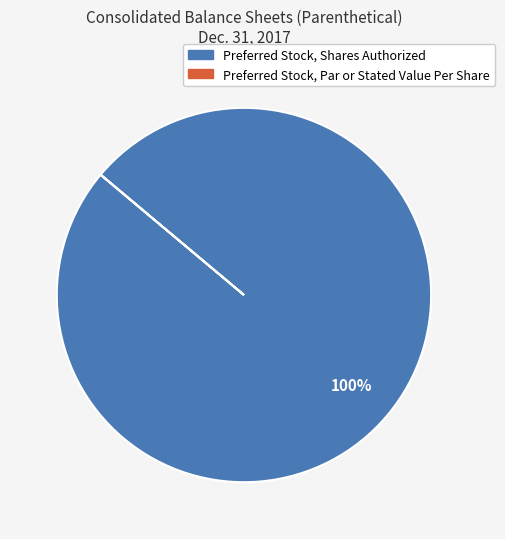

Is there a majority slice in this chart?

Yes